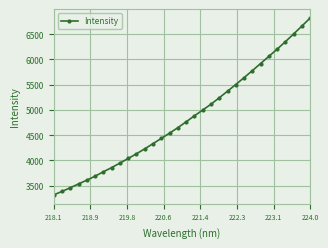

What is the minimum value shown in the chart?

3316.0